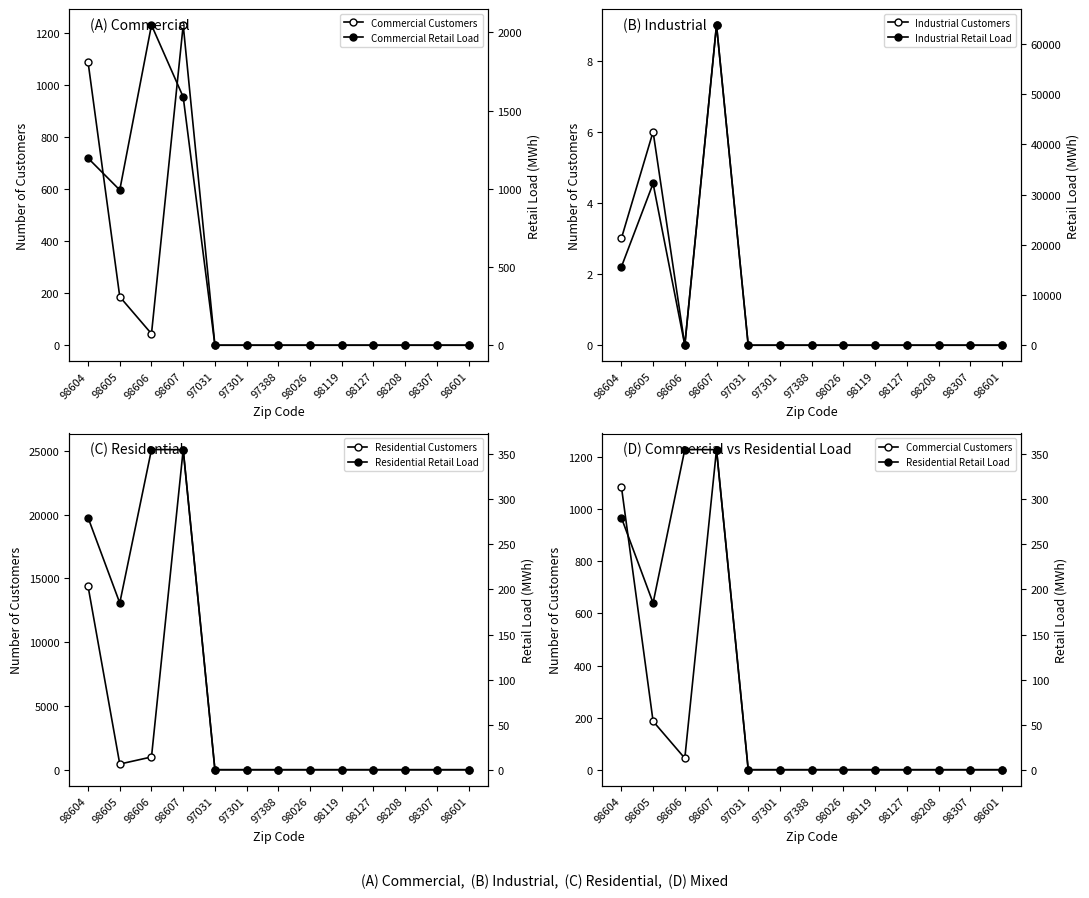

Which category has the lowest value across all series?

97031